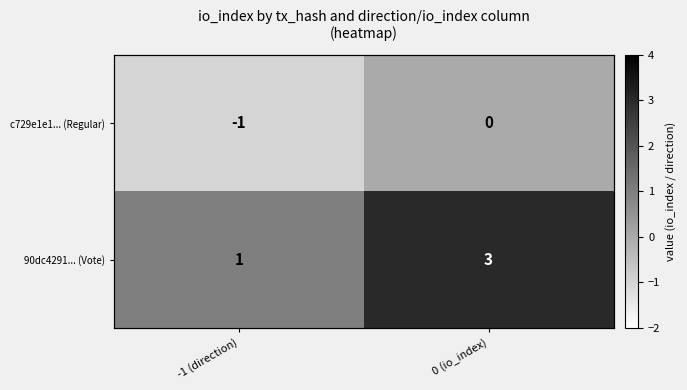

Which category has the lowest value across all series?

-1 (direction)